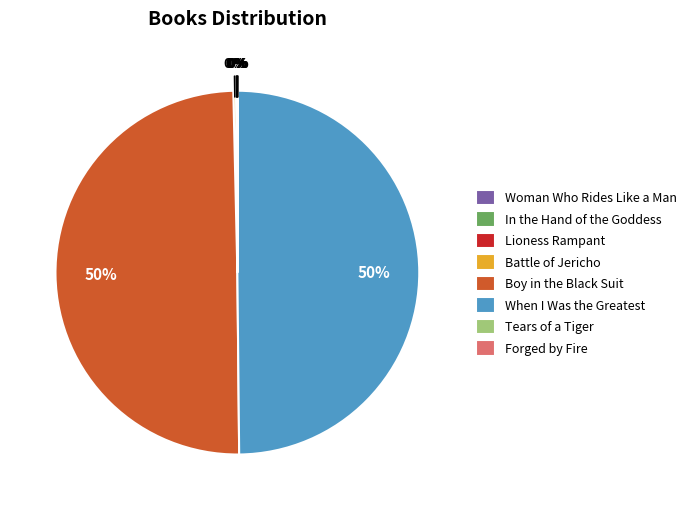

To the nearest percent, what is the difference between the largest and smallest slice percentages?

50%